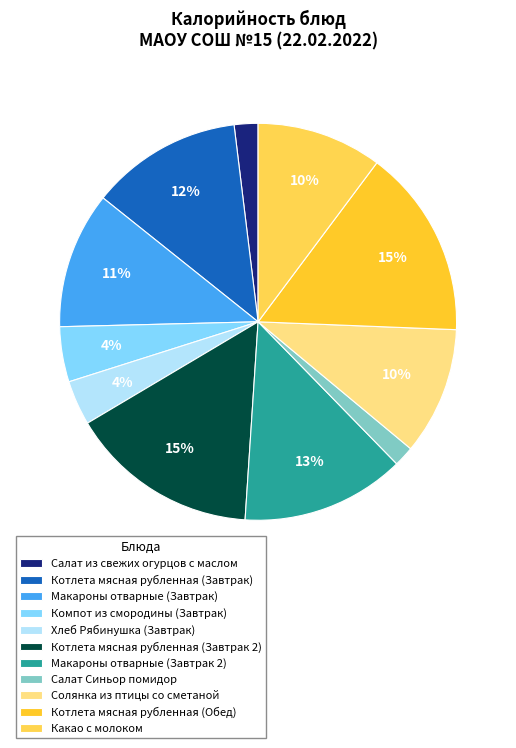

Between Макароны отварные (Завтрак) and Какао с молоком, which is larger?

Макароны отварные (Завтрак)